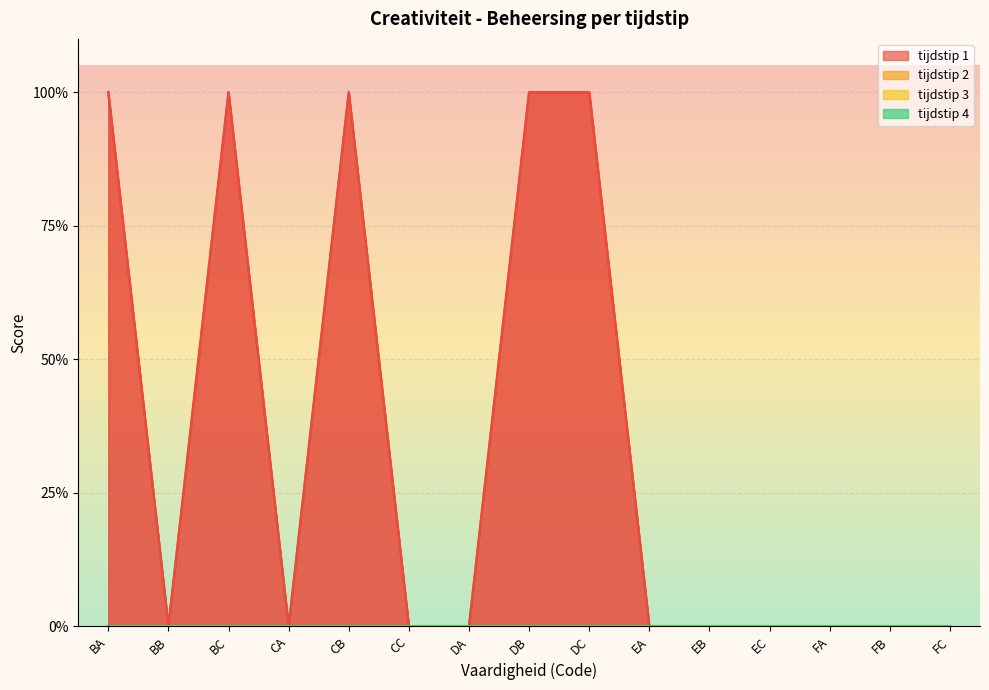

True or false: tijdstip 2 and tijdstip 3 intersect in this chart.

False